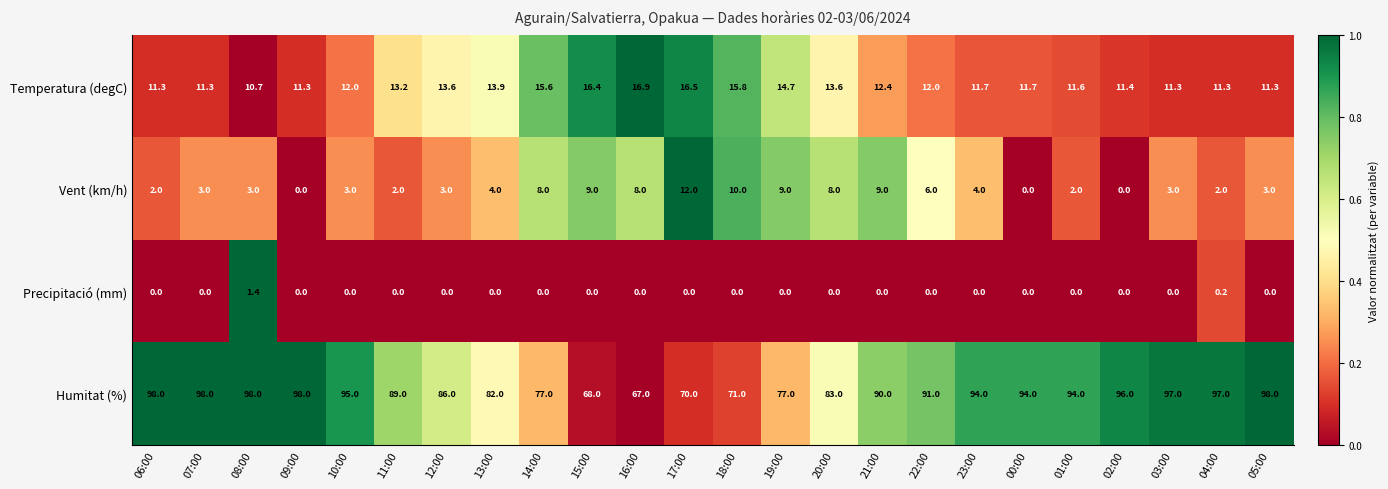

Which series has the largest total across all categories?

Humitat (%)